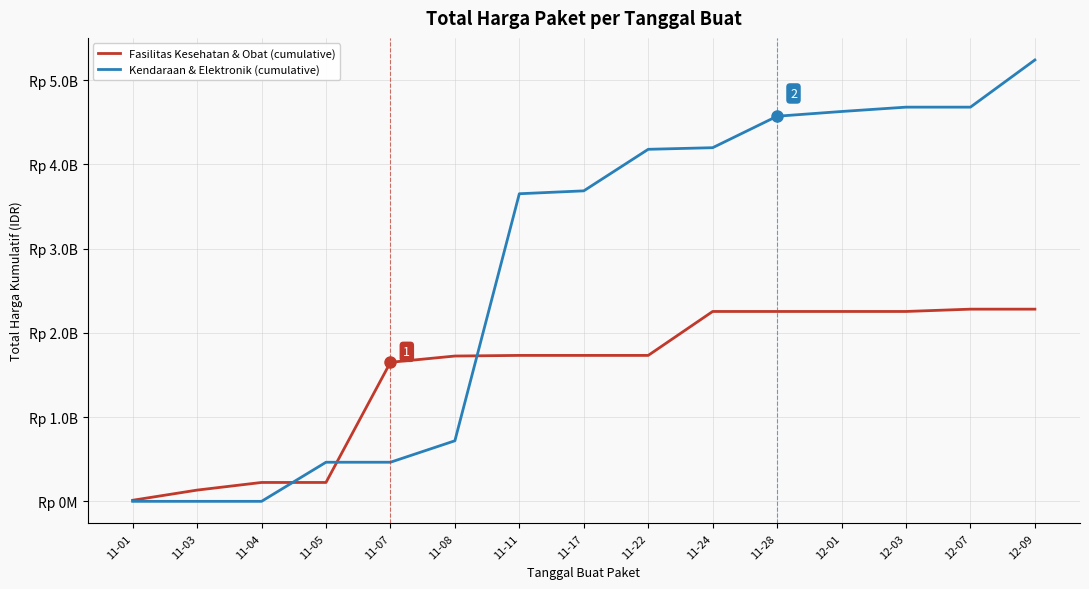

What is the label of the 2nd point from the left?

11-03